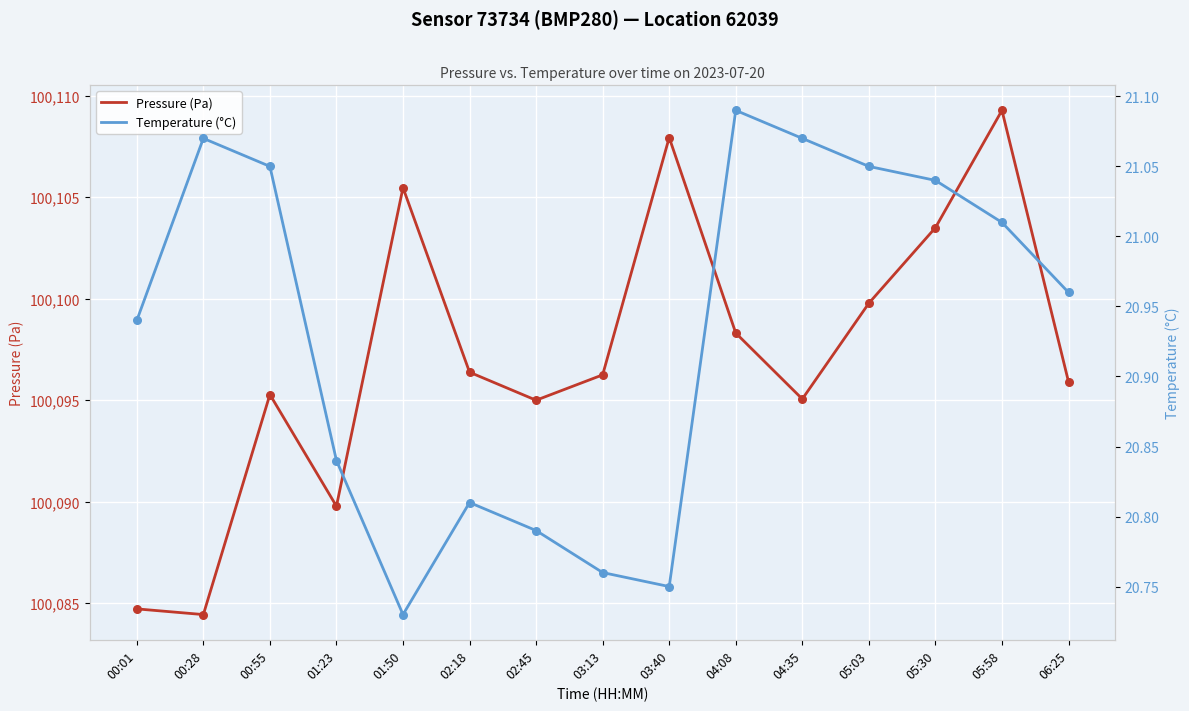

At how many categories does at least one series exceed 65829?

15